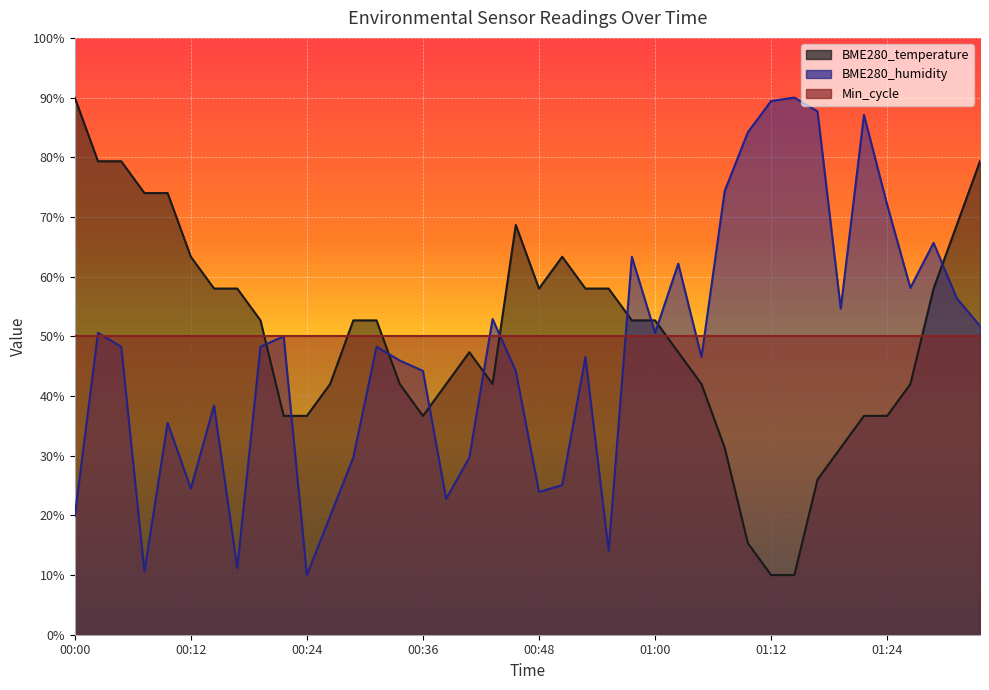

Is the value of BME280_humidity at 00:24 greater than the value of BME280_temperature at 00:38?

No